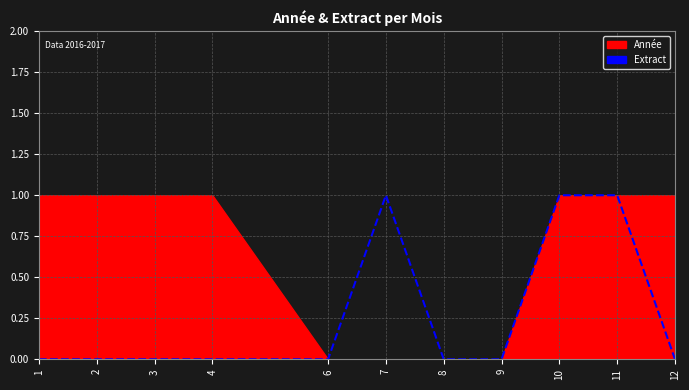

Rank the categories by value from highest to lowest.

7, 10, 11, 1, 2, 3, 4, 6, 8, 9, 12